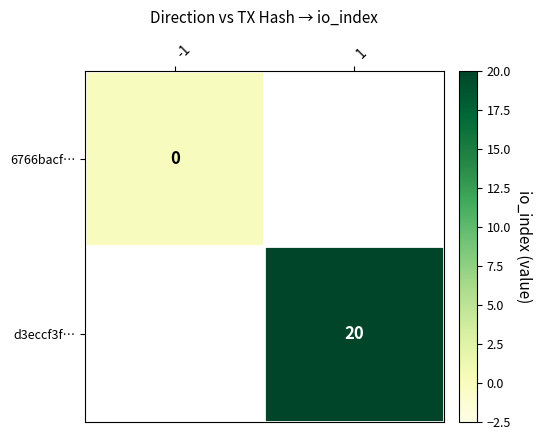

Count the number of data series in this chart.

2